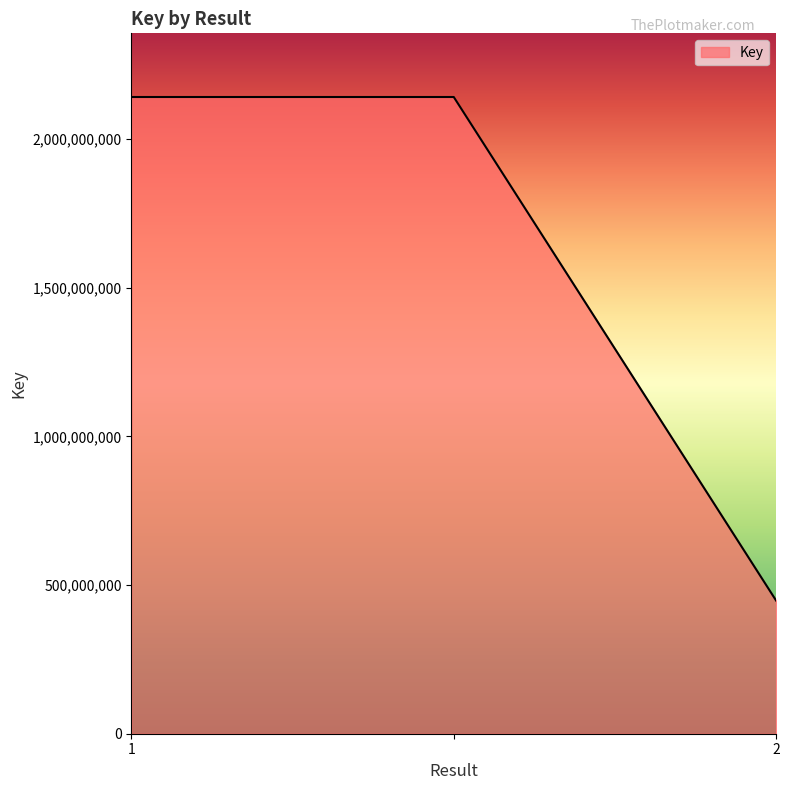

What is the greatest value displayed?

2141497970